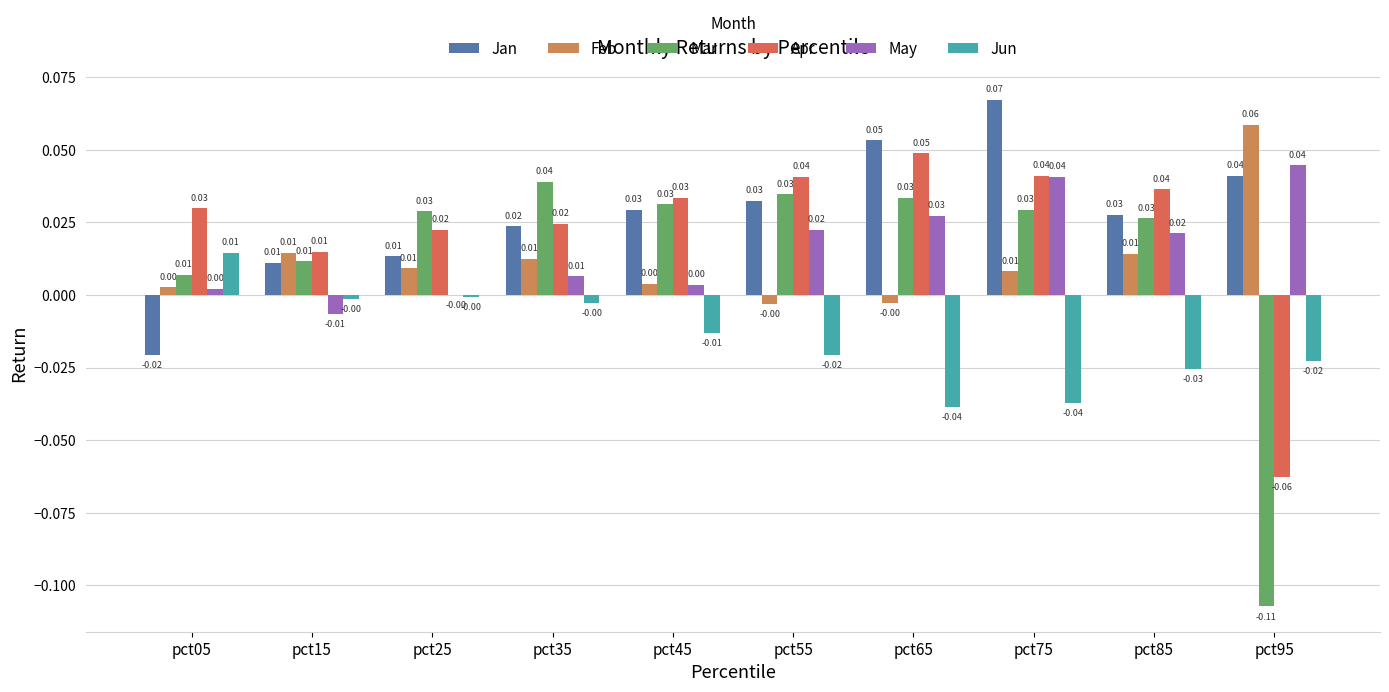

What is the difference between the maximum and minimum values in the Apr series?

0.1